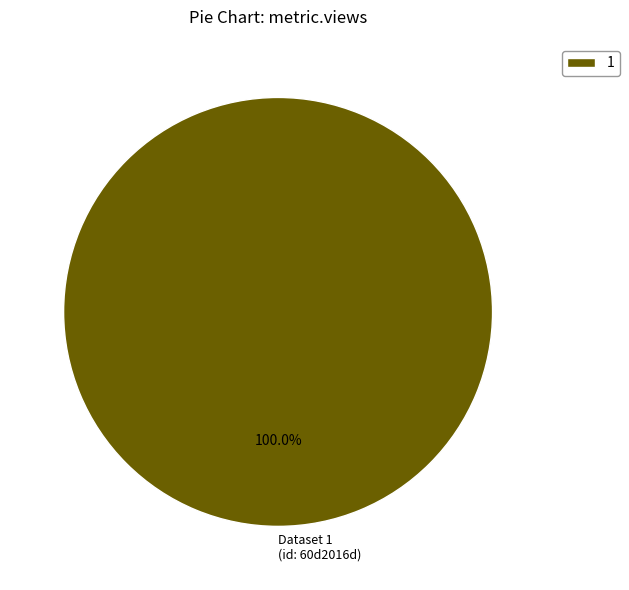

Count the number of slices in the pie.

1